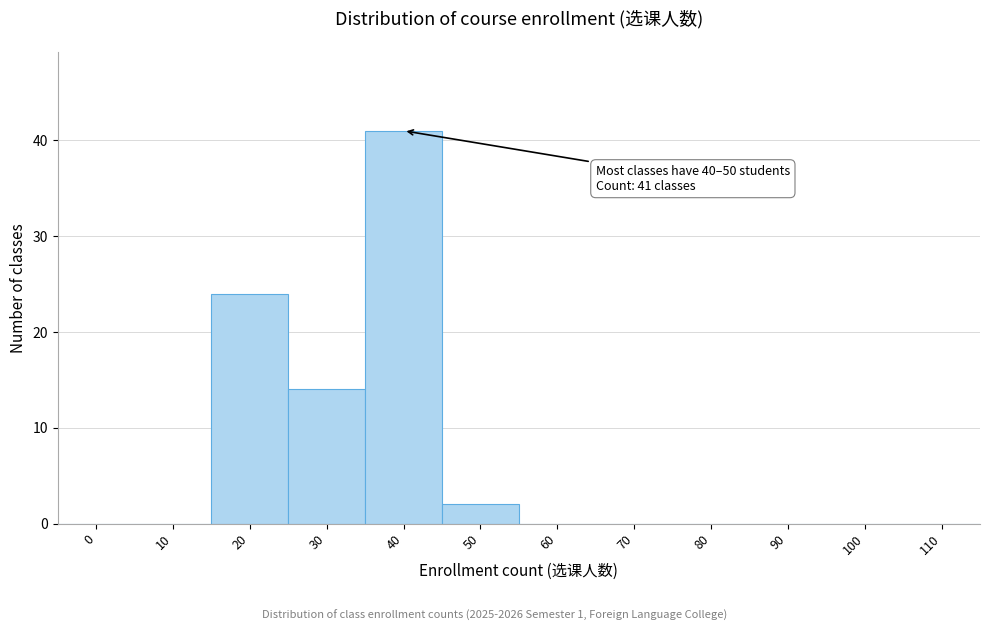

Reading right to left, list all the values displayed in this chart.

110=0	100=0	90=0	80=0	70=0	60=0	50=2	40=41	30=14	20=24	10=0	0=0